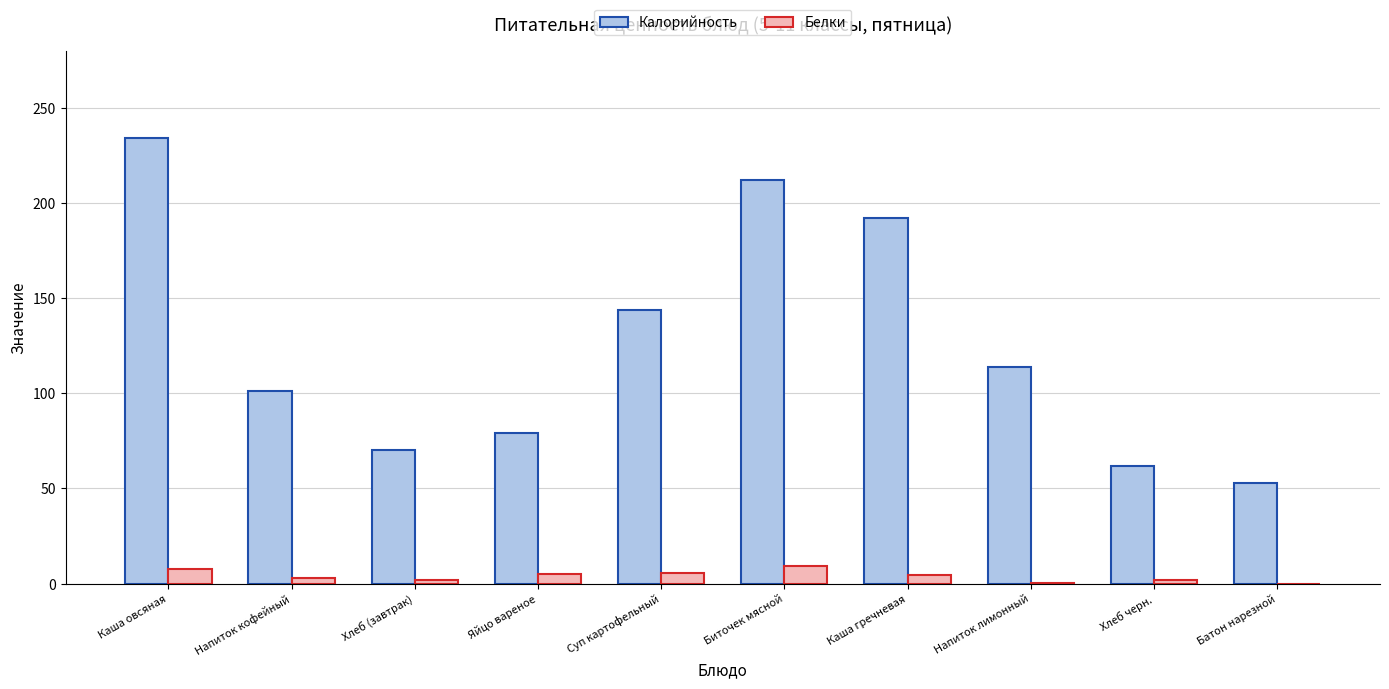

What is the spread (max minus min) of values at Каша овсяная?

226.1